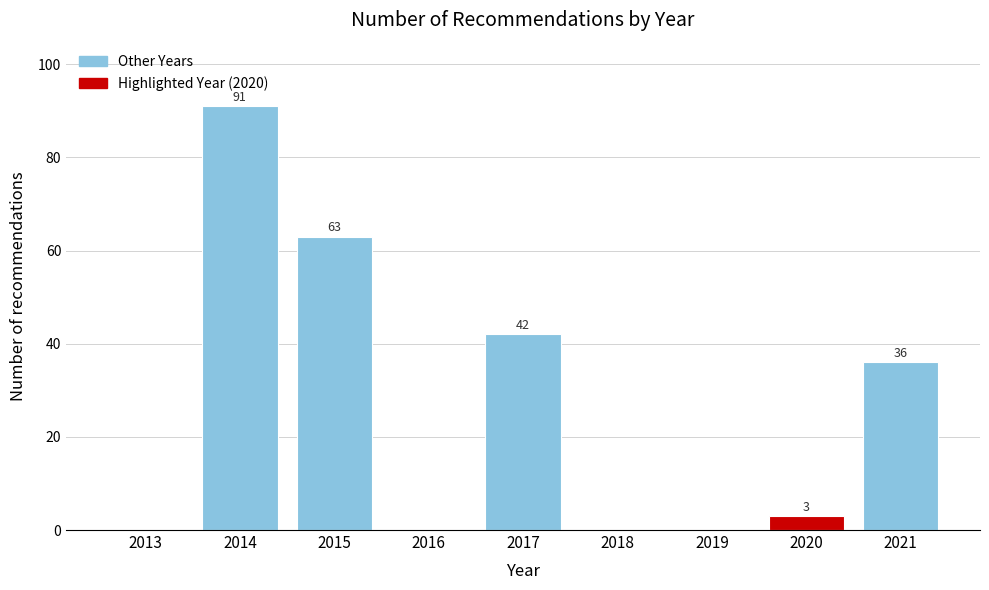

Reading left to right, list all the values displayed in this chart.

2013=0	2014=91	2015=63	2016=0	2017=42	2018=0	2019=0	2020=3	2021=36